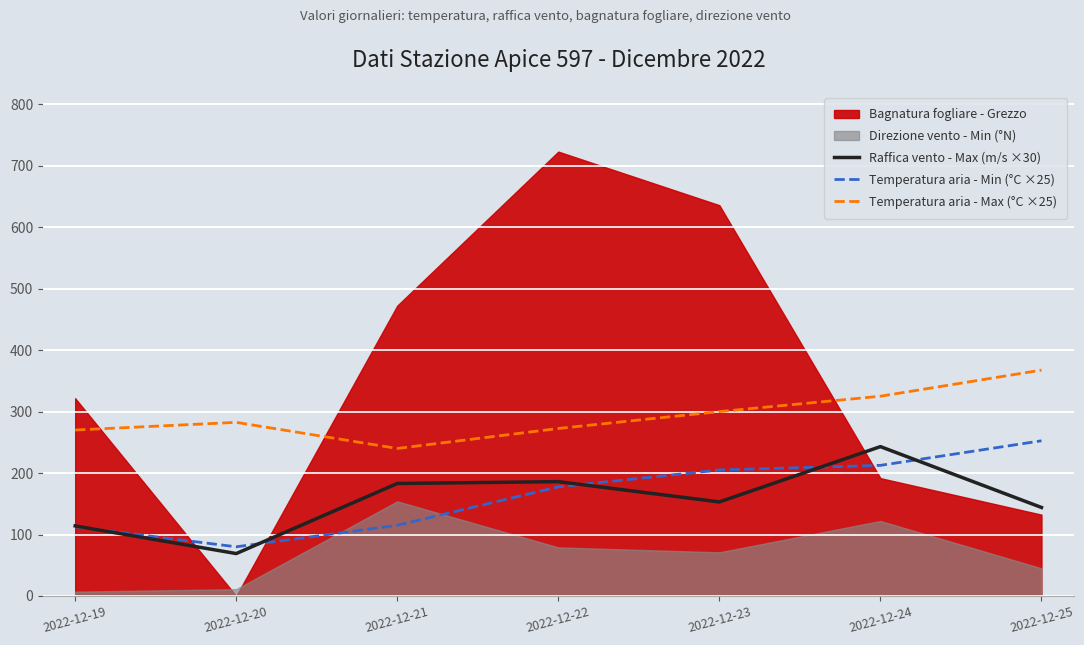

At how many categories does at least one series exceed 309?

2